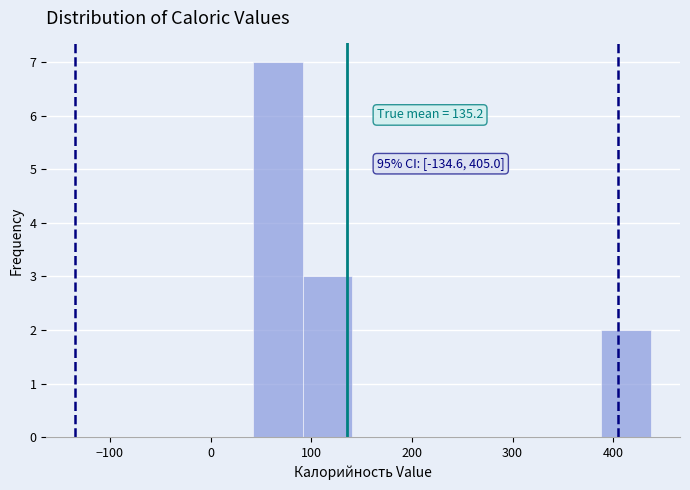

Over which range of the x-axis is the bar tallest?

40 to 90